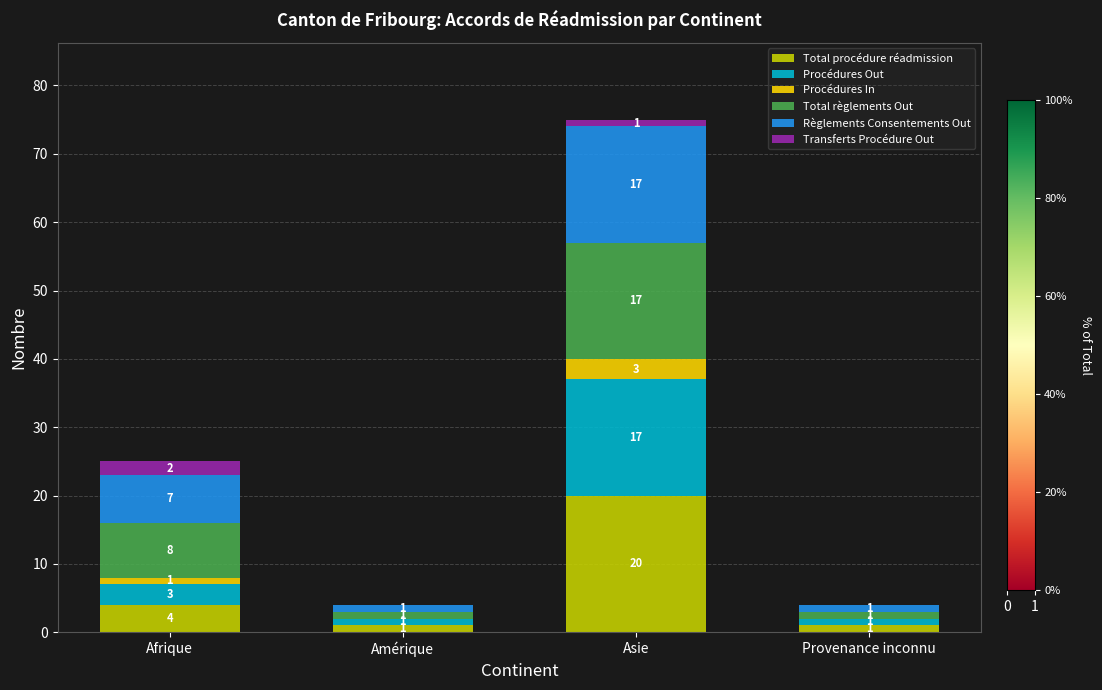

How many distinct data groups are displayed?

6